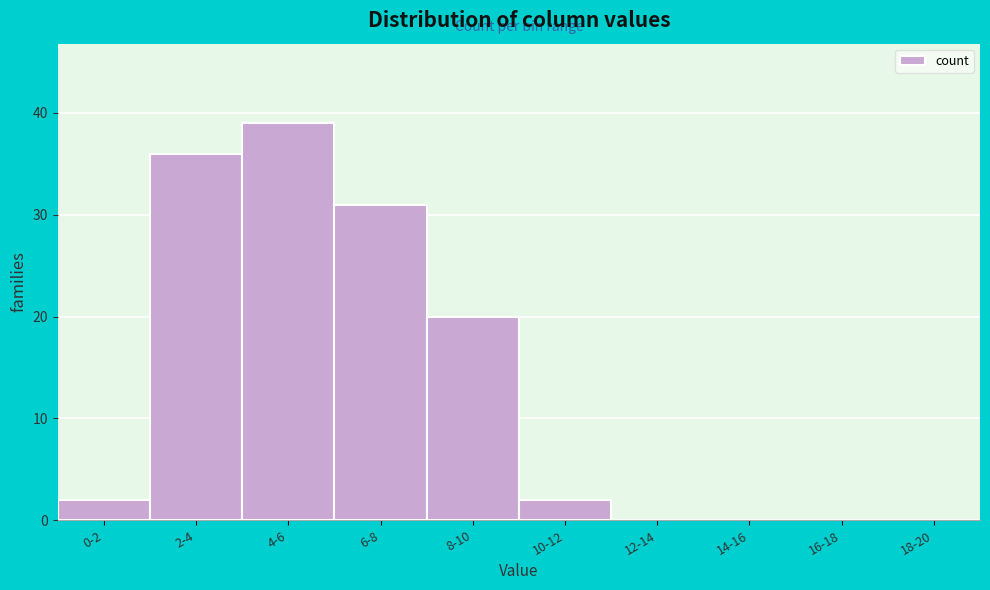

Reading left to right, what are all the values shown in this chart?

0-2=2	2-4=36	4-6=39	6-8=31	8-10=20	10-12=2	12-14=0	14-16=0	16-18=0	18-20=0